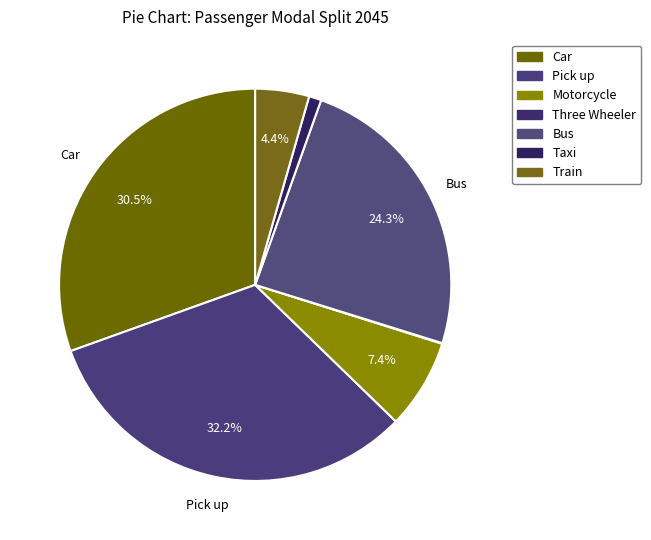

What is the total percentage of Train and Taxi?

5.5%